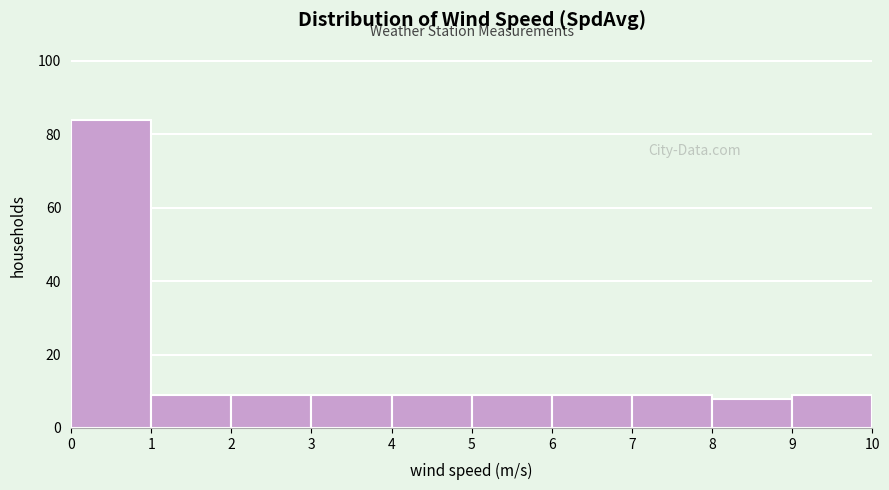

Reading left to right, transcribe this chart: for each bar, give the range it covers on the x-axis and its height. The values are not printed on the chart, so give them approximately, as read against the axis.

0 to 1: 84
1 to 2: 10
2 to 3: 10
3 to 4: 10
4 to 5: 10
5 to 6: 10
6 to 7: 10
7 to 8: 10
8 to 9: 8
9 to 10: 10